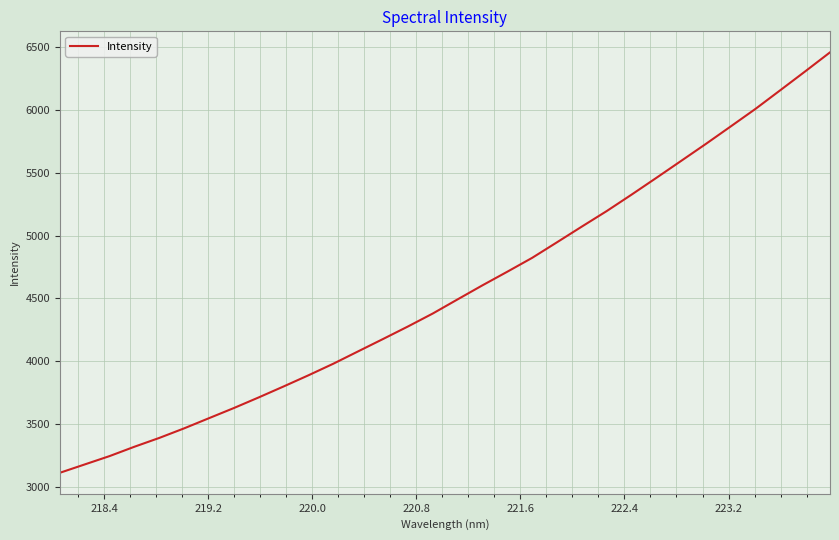

What is the difference between the maximum and minimum values?

3345.0